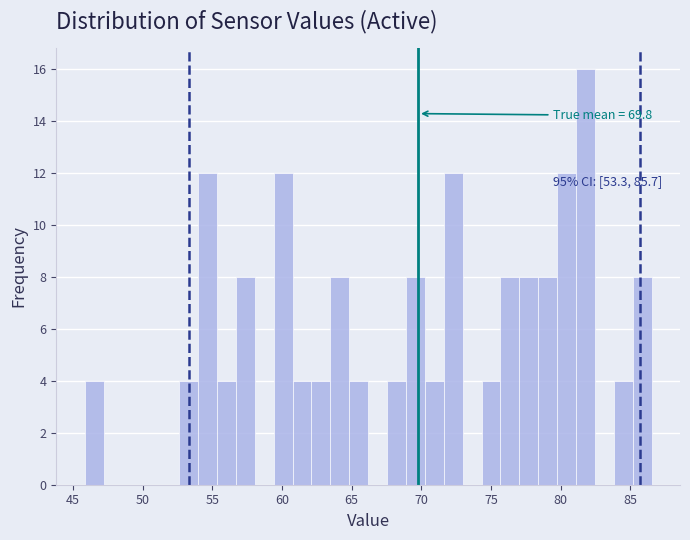

Read against the x-axis, roughly where is the centre of the tallest bar?

82.0